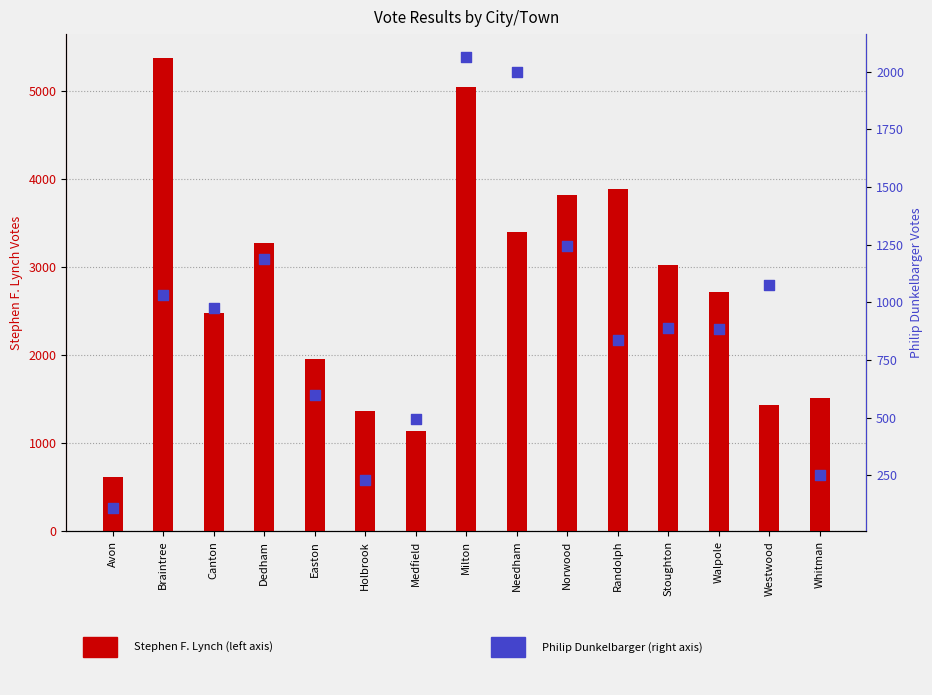

Is the value of Philip Dunkelbarger at Braintree greater than the value of Stephen F. Lynch at Westwood?

No